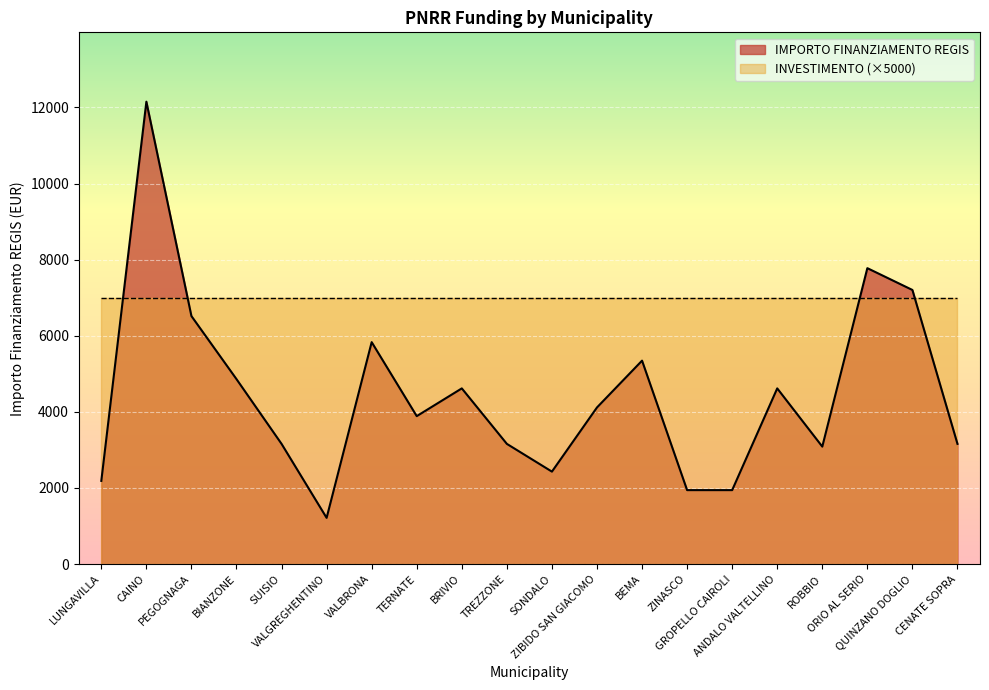

True or false: the data has more than 2 interior local peaks.

True